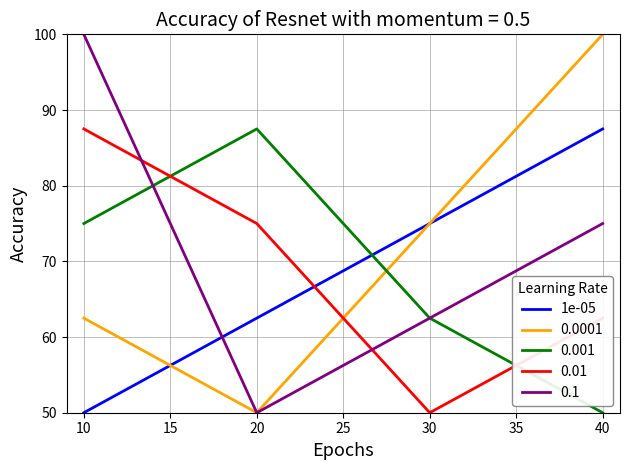

Rank the categories by 0.1 value from lowest to highest.

20, 30, 40, 10